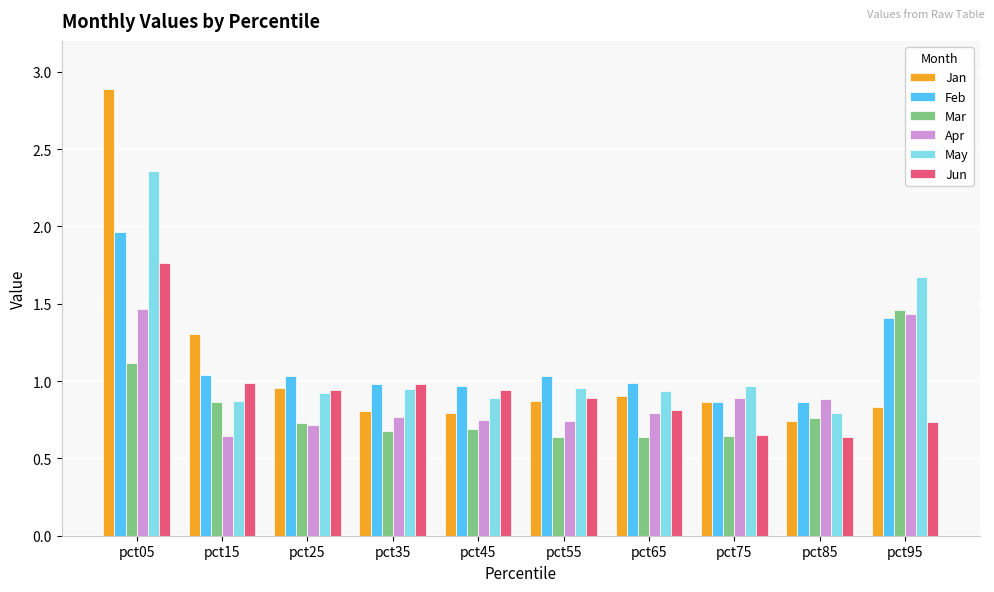

What is the difference between the second highest and second lowest values in the Jan series?

0.5